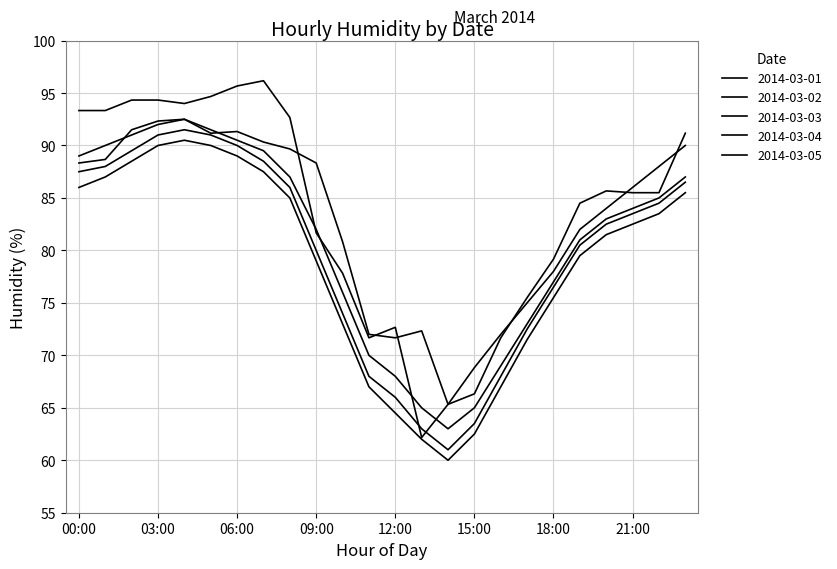

What is the minimum value shown in the chart?

60.0